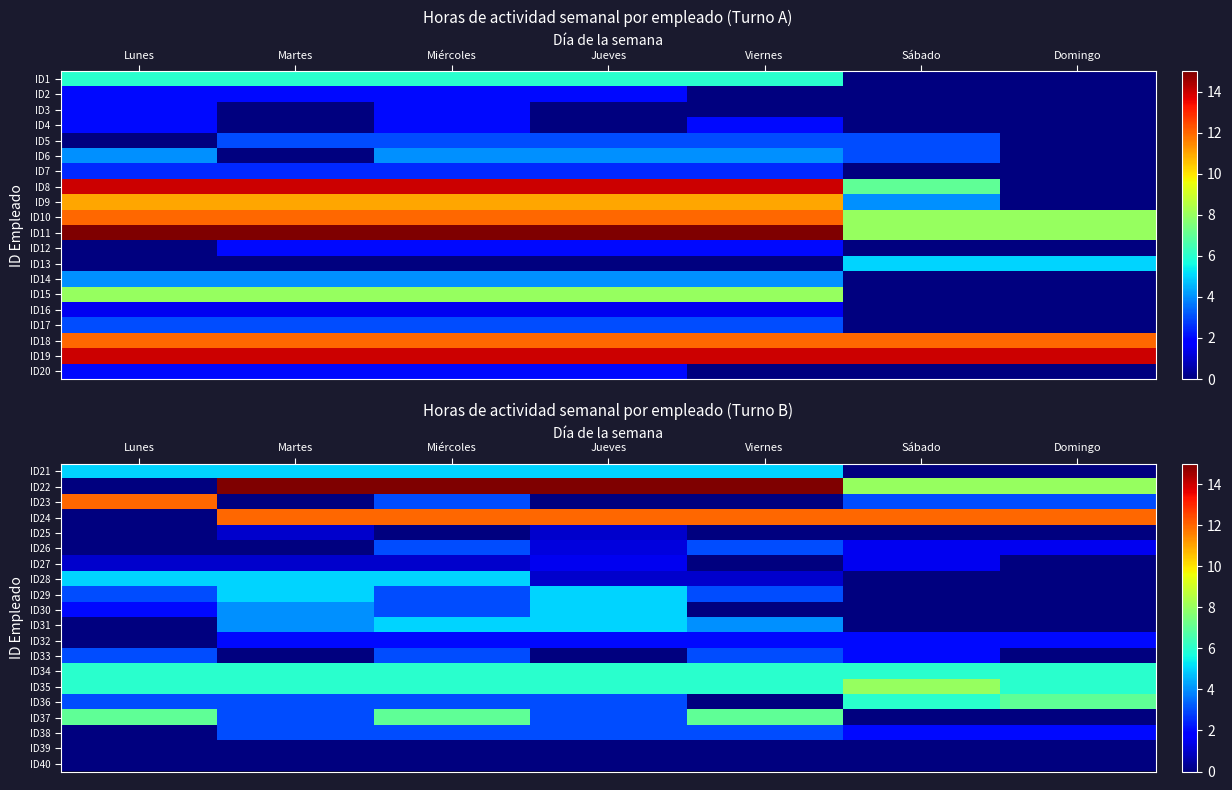

Which has a higher value, Martes or Viernes?

Martes